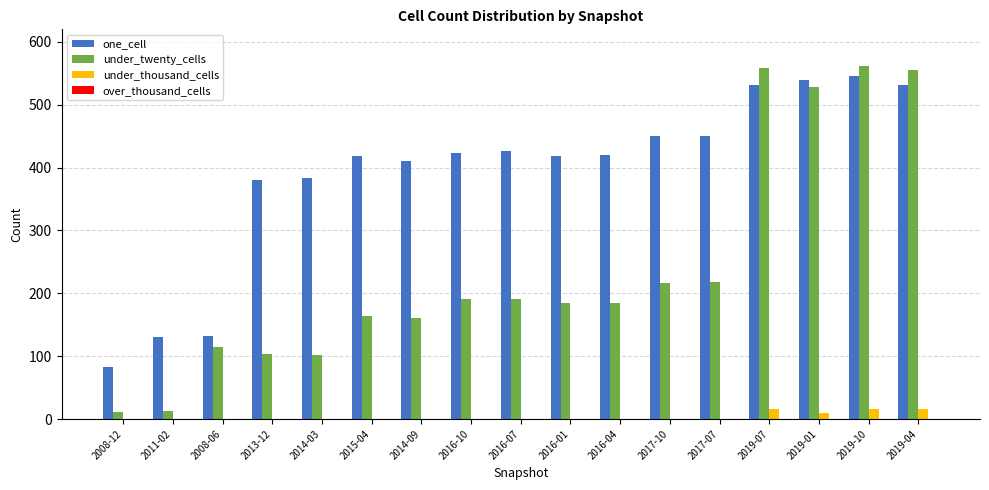

Are the bars horizontal?

No